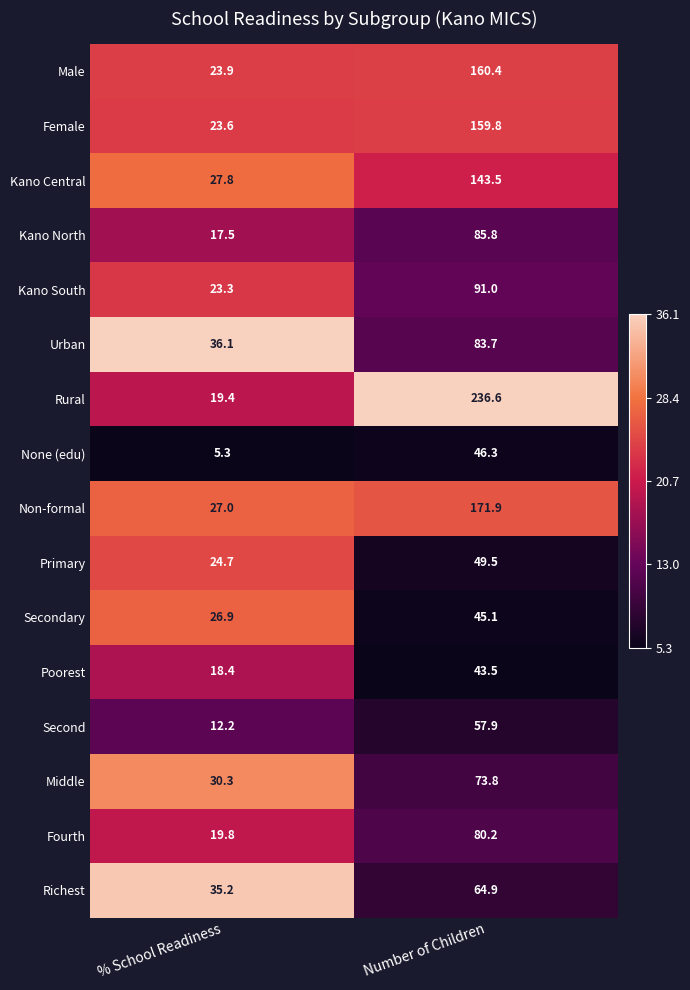

Count the number of data series in this chart.

16